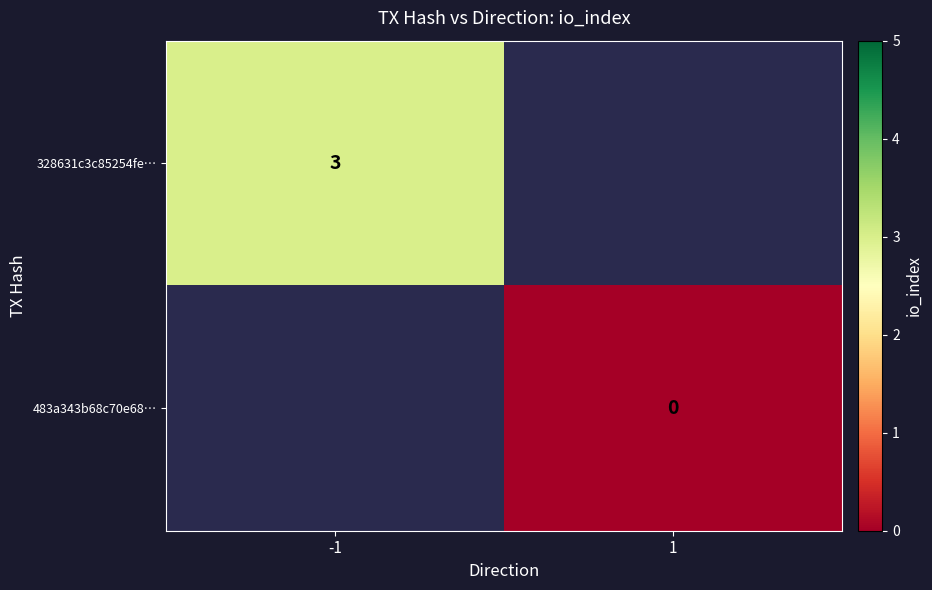

At how many categories does at least one series exceed 0?

1